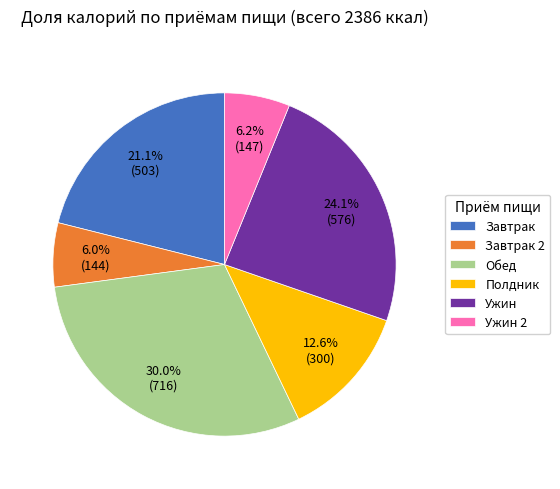

What percentage is the Завтрак 2 slice, to the nearest percent?

6%